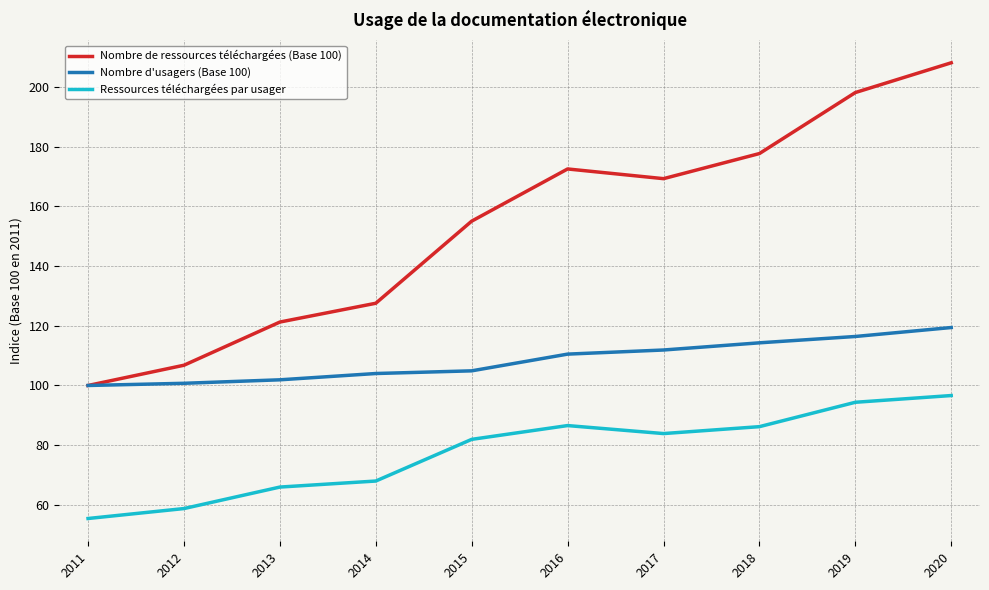

Which series has the widest spread of values?

Nombre de ressources téléchargées (Base 100)